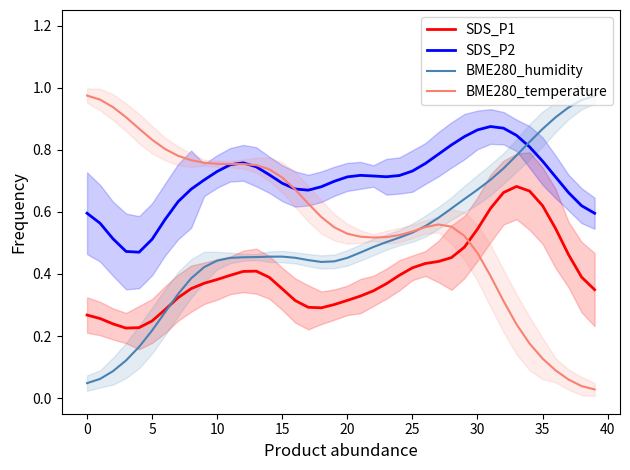

Is it true that BME280_humidity equals 0.7 at 20?

False